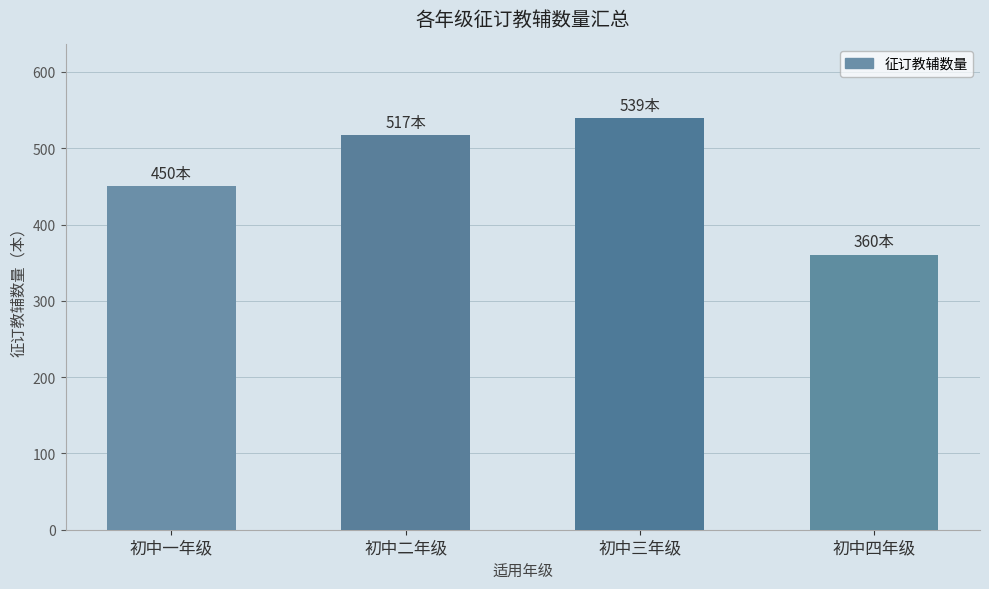

What is the difference between the maximum and minimum values?

179